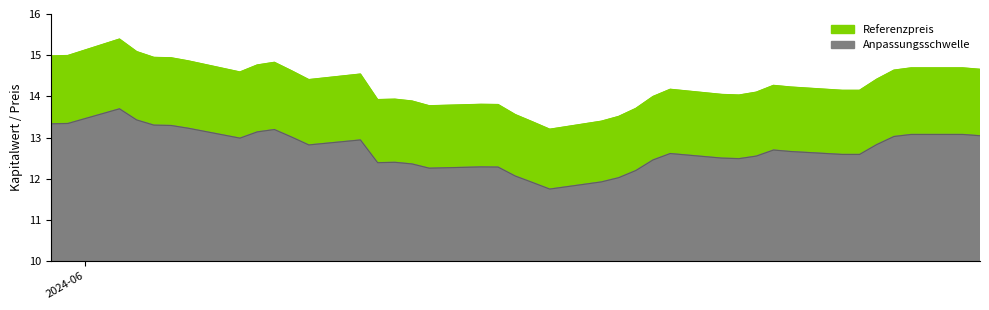

Which series has the widest spread of values?

Referenzpreis